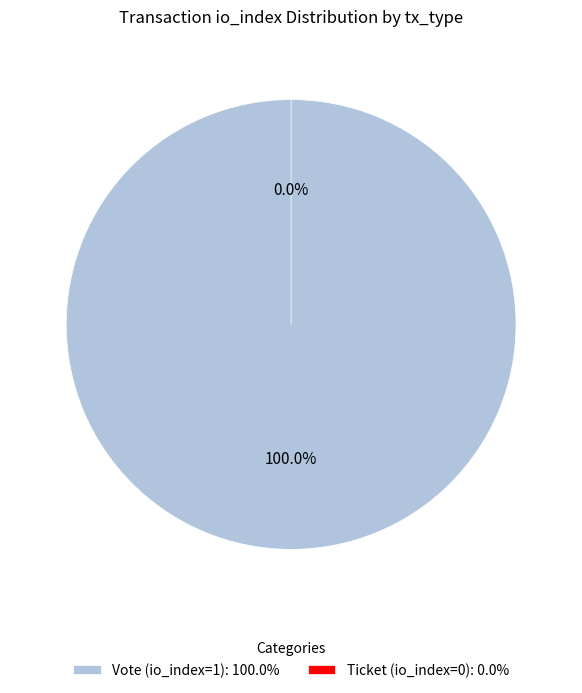

The Ticket (io_index=0) slice represents 0% of the pie. True or false?

True